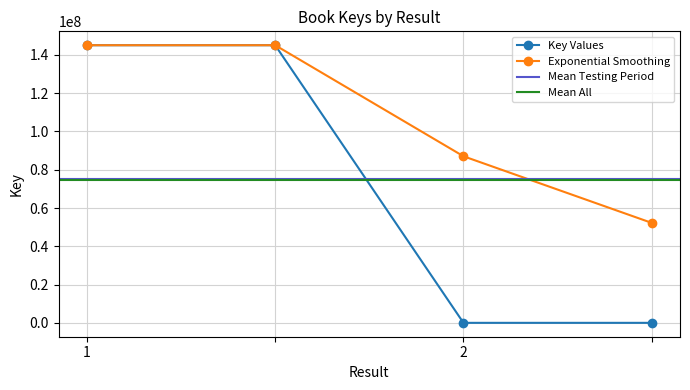

How many values are between 5559 and 145077018?

4